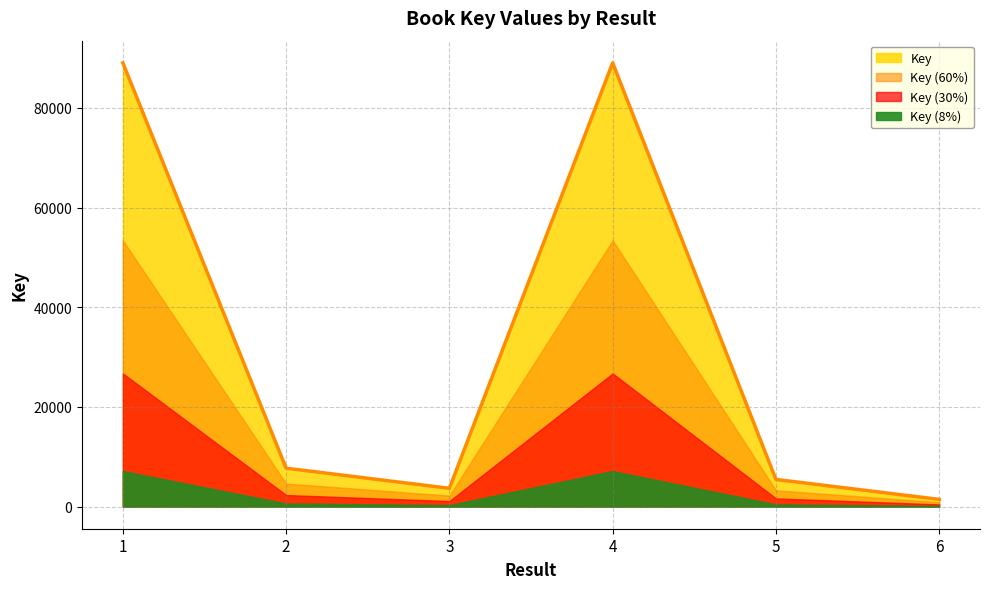

Does the chart display data point markers on the line(s)?

No